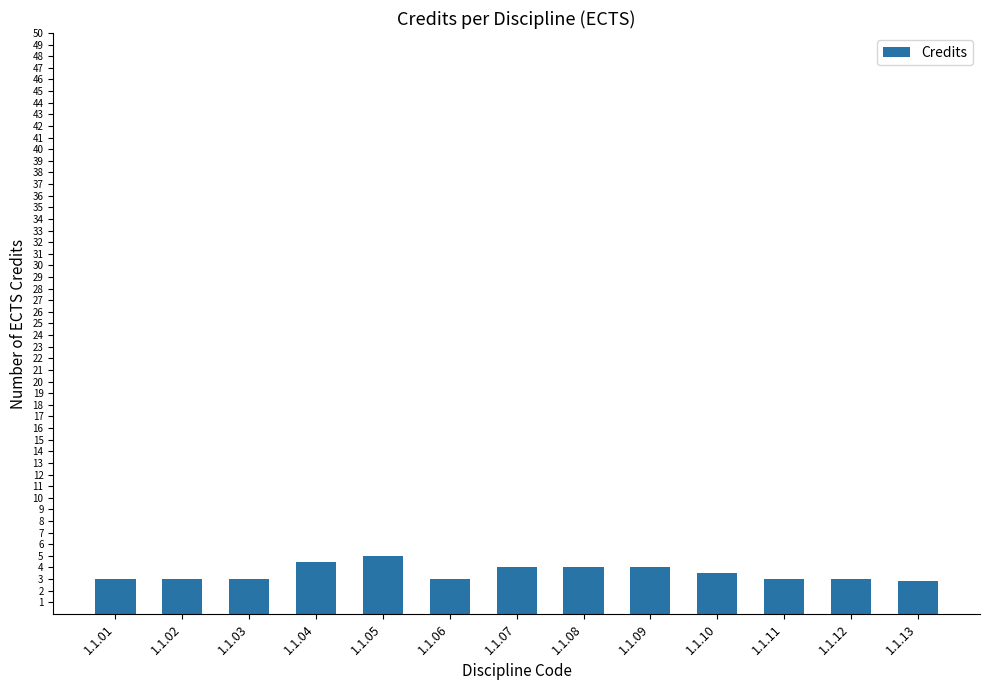

Approximately how many times larger is the value at 1.1.01 compared to 1.1.04?

0.7